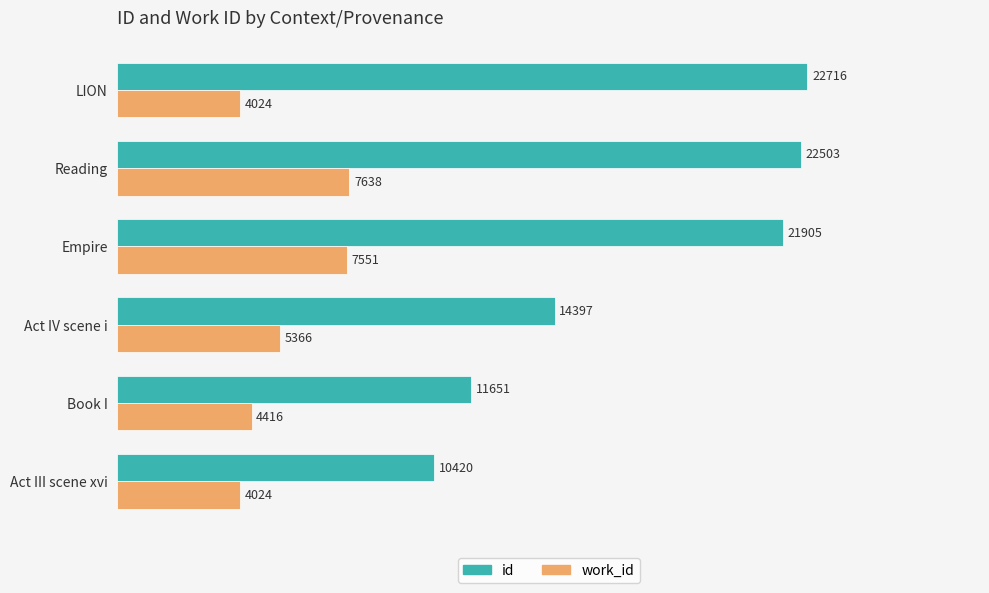

At which label is work_id closest to 5831?

Act IV scene i